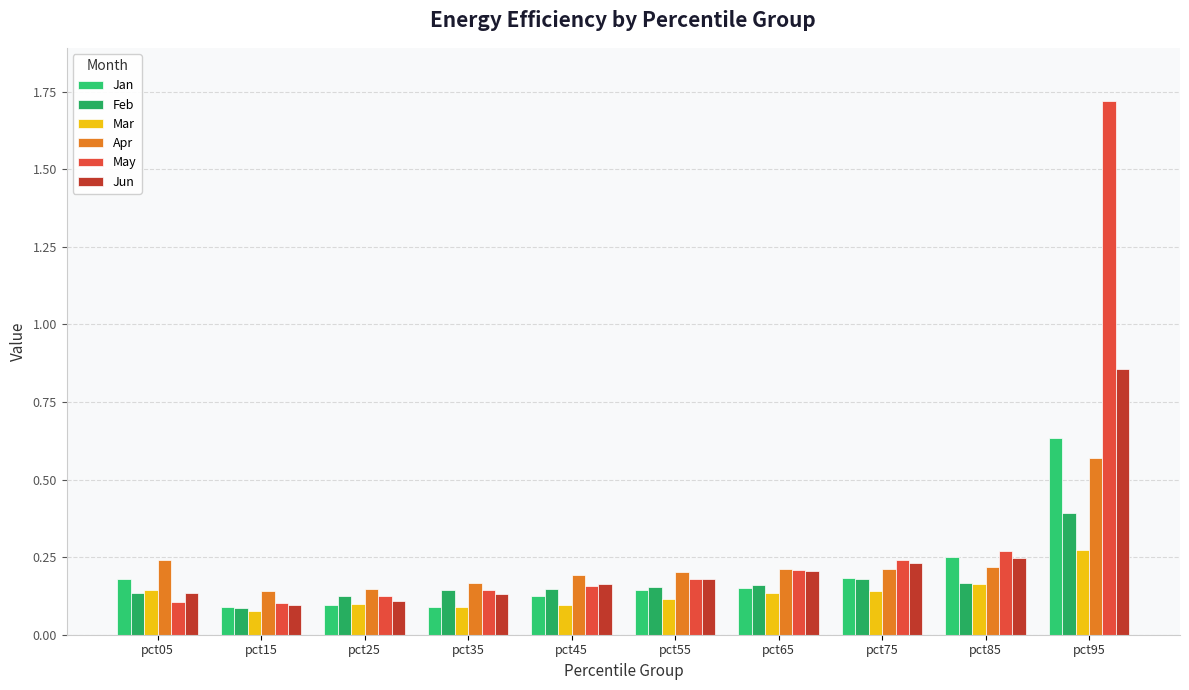

Which series changed the most between pct55 and pct85?

Jan